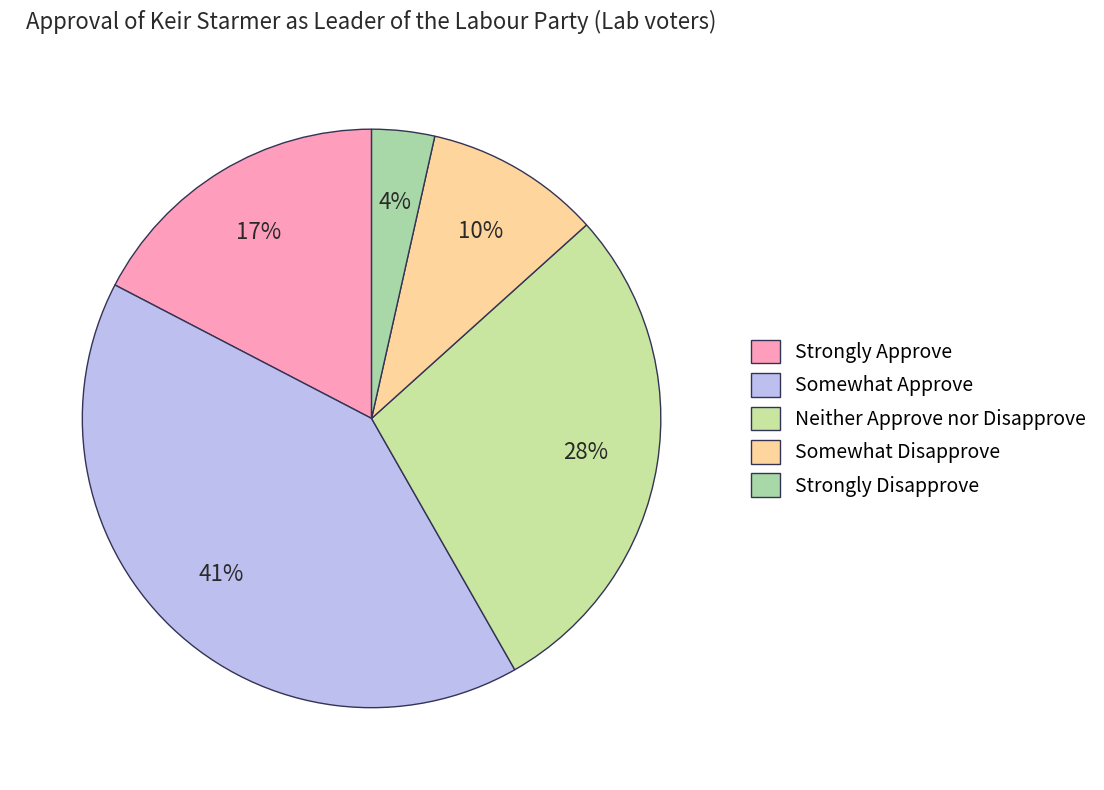

Which category has the smallest portion of the pie?

Strongly Disapprove